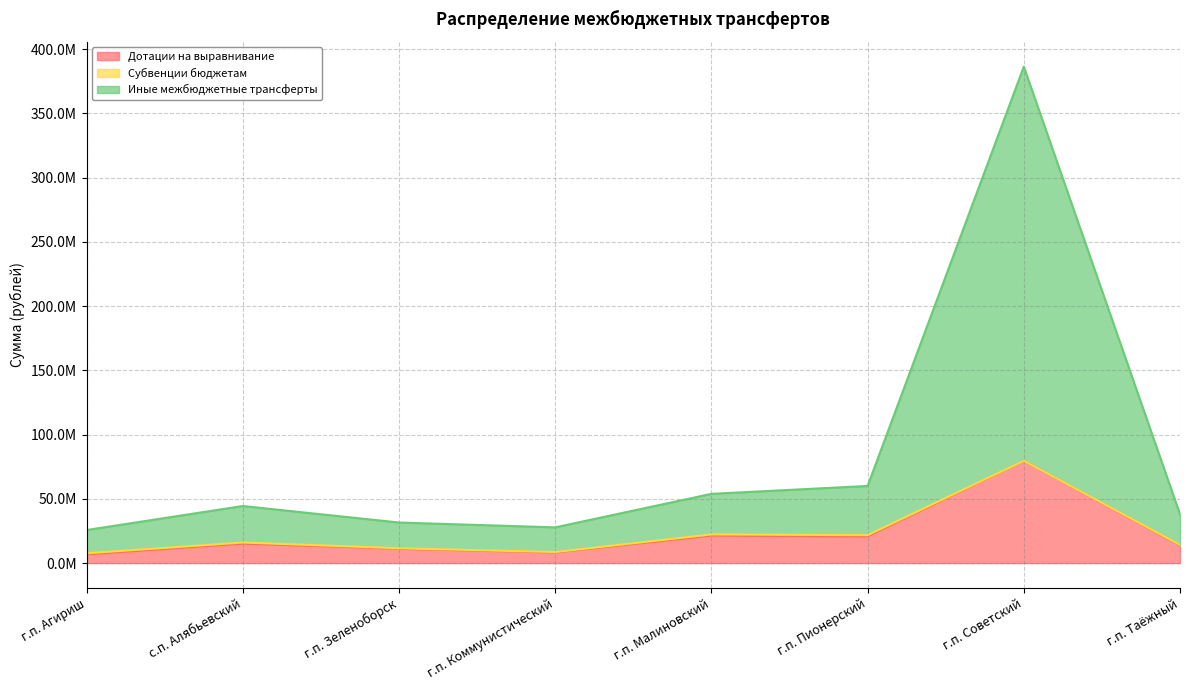

What is the maximum value shown in the chart?

386402190.6